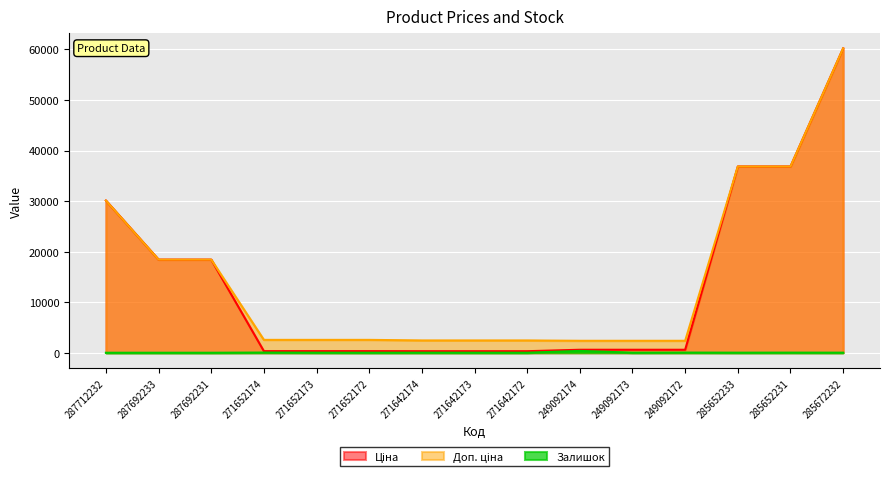

What position from the left is 271642173?

8